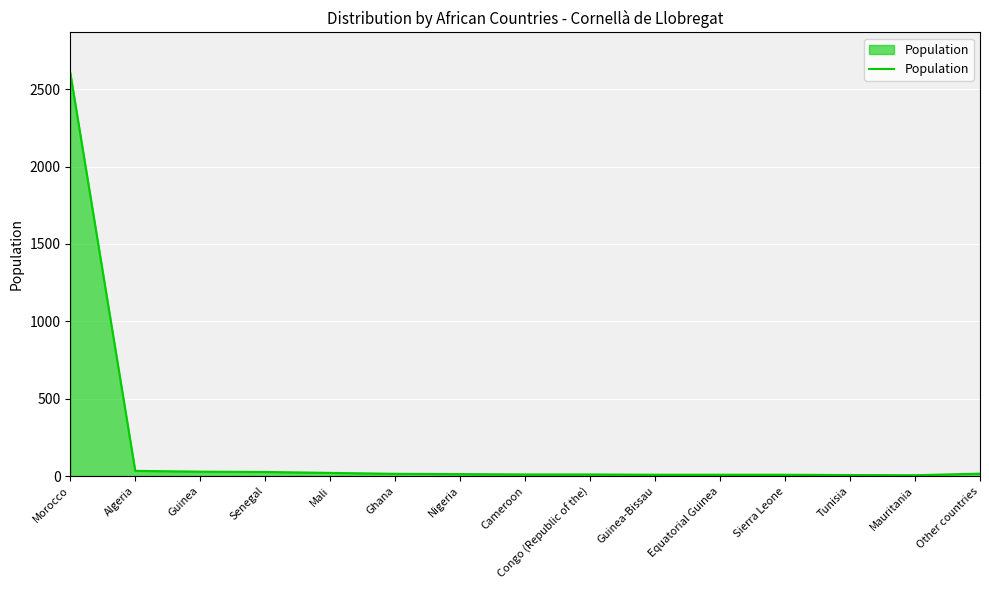

How many series are shown in this chart?

1